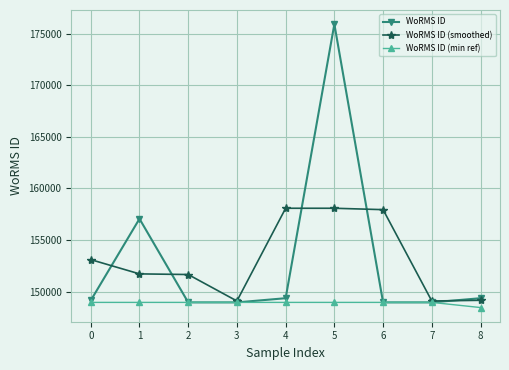

Which series has the widest spread of values?

WoRMS ID